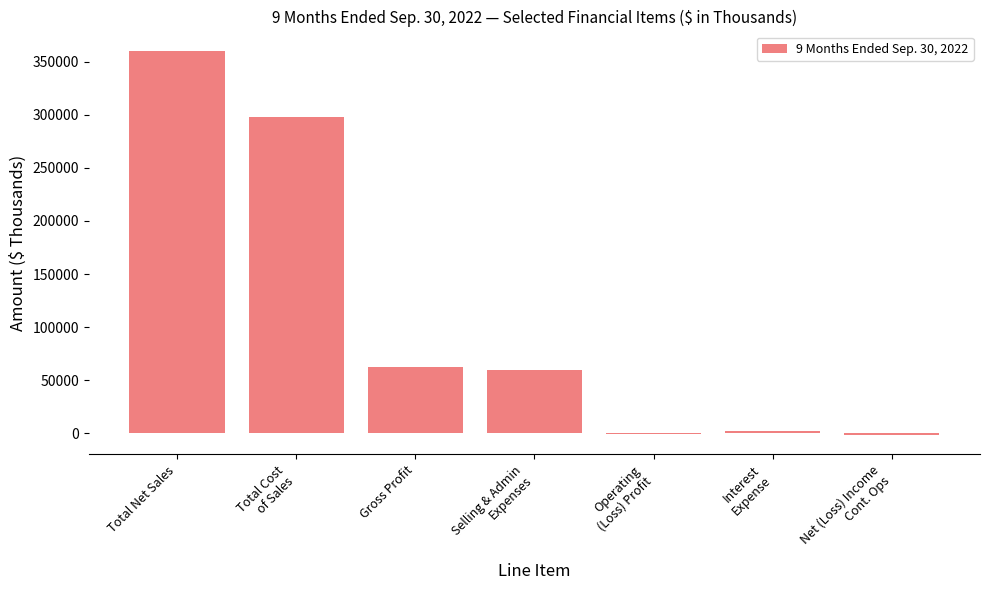

Where does the data first go above 59310?

Total Net Sales